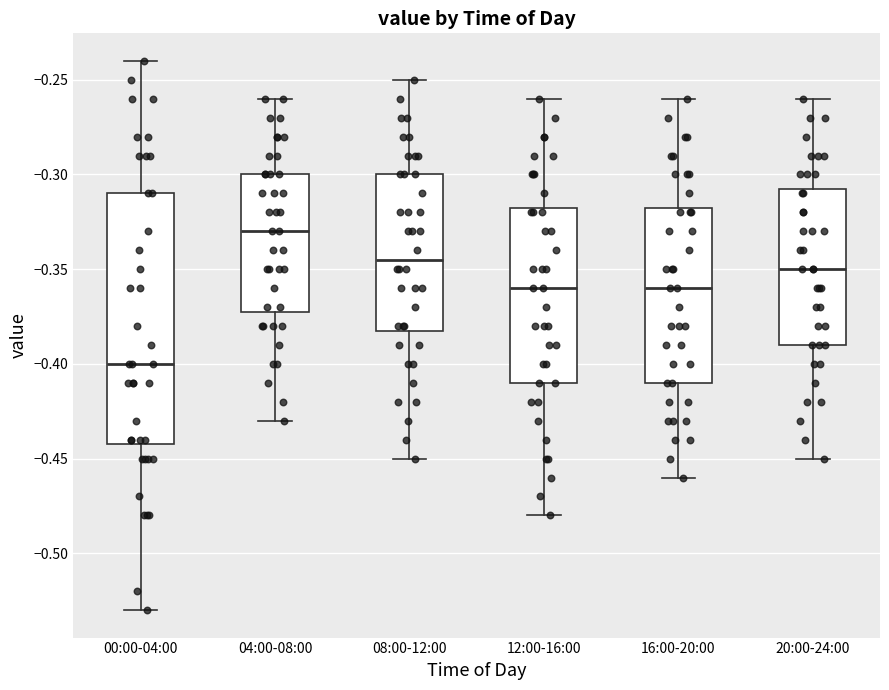

Reading left to right, read every box against the y-axis: the position of its median line, the range the box covers, and the ends of its whiskers. The values are not printed on the chart, so give them approximately, as read against the axis.

00:00-04:00: median -0.400, box -0.440 to -0.310, whiskers -0.530 to -0.240
04:00-08:00: median -0.330, box -0.370 to -0.300, whiskers -0.430 to -0.260
08:00-12:00: median -0.345, box -0.380 to -0.300, whiskers -0.450 to -0.250
12:00-16:00: median -0.360, box -0.410 to -0.315, whiskers -0.480 to -0.260
16:00-20:00: median -0.360, box -0.410 to -0.315, whiskers -0.460 to -0.260
20:00-24:00: median -0.350, box -0.390 to -0.305, whiskers -0.450 to -0.260